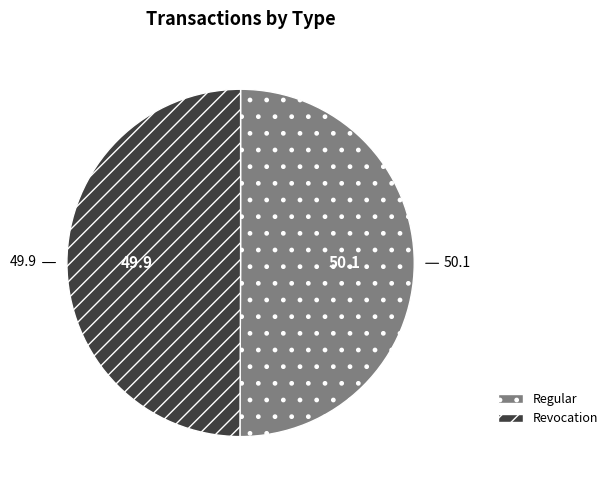

Is it true that Revocation is 50% of the pie?

True